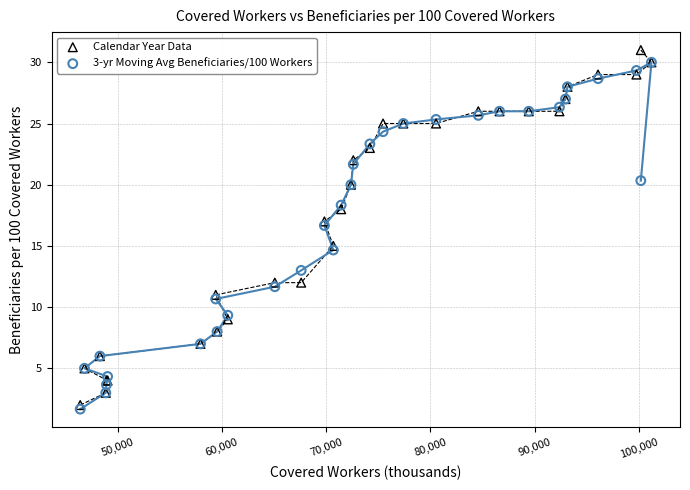

Which series contains the highest Y value?

Calendar Year Data